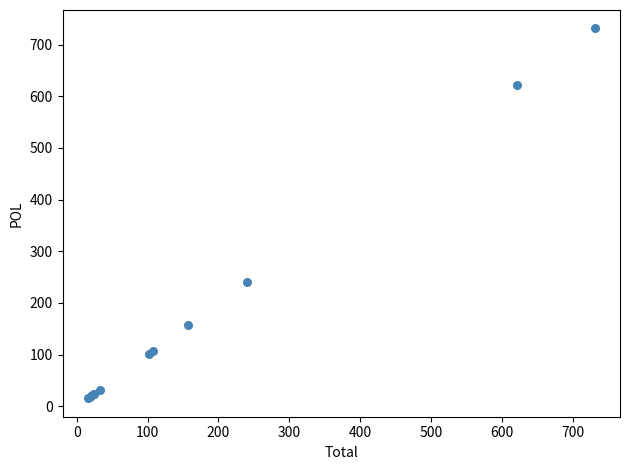

What Y value in the scatter plot is closest to 373?

239.9